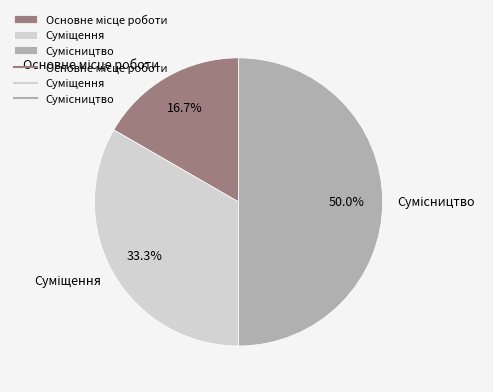

Which has a higher value, Сумісництво or Суміщення?

Сумісництво